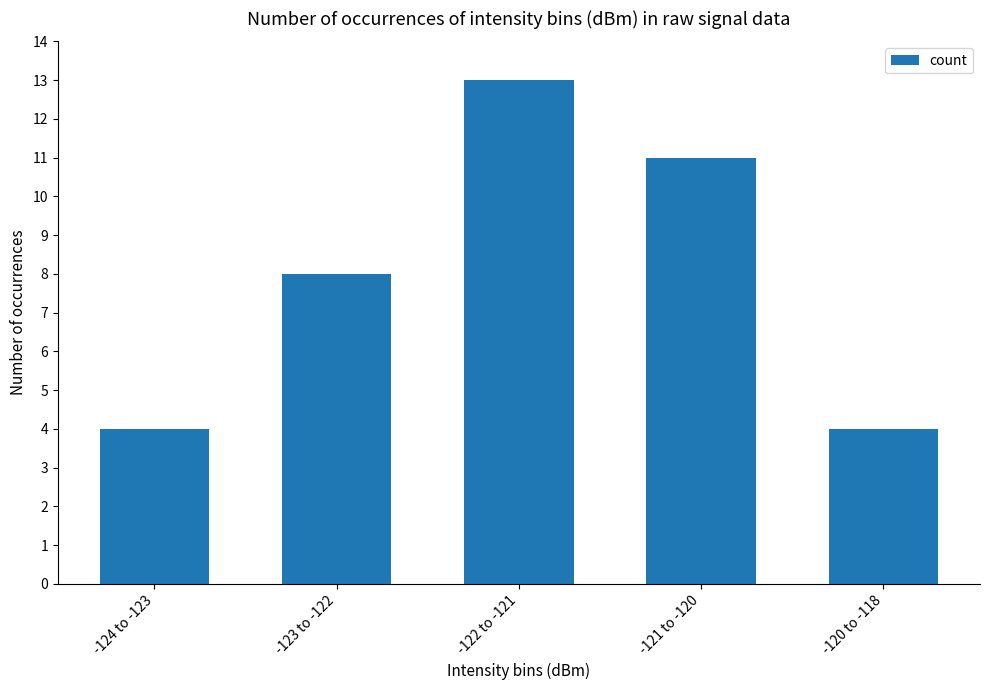

True or false: the data shows 12 at -123 to -122.

False